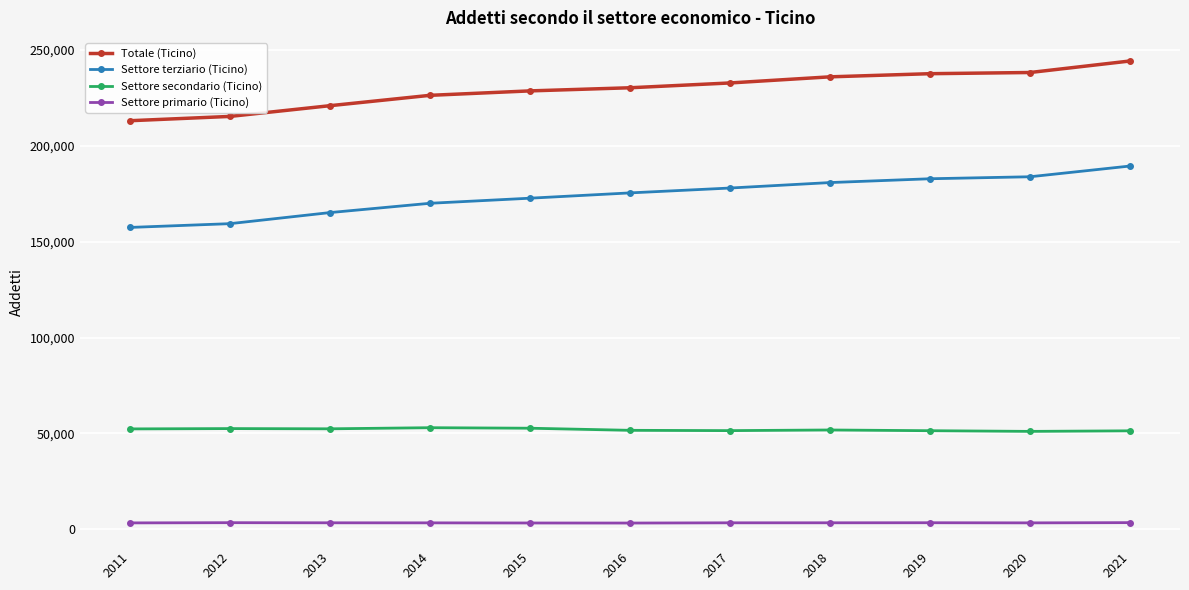

True or false: Settore secondario (Ticino) and Totale (Ticino) cross at least once.

False